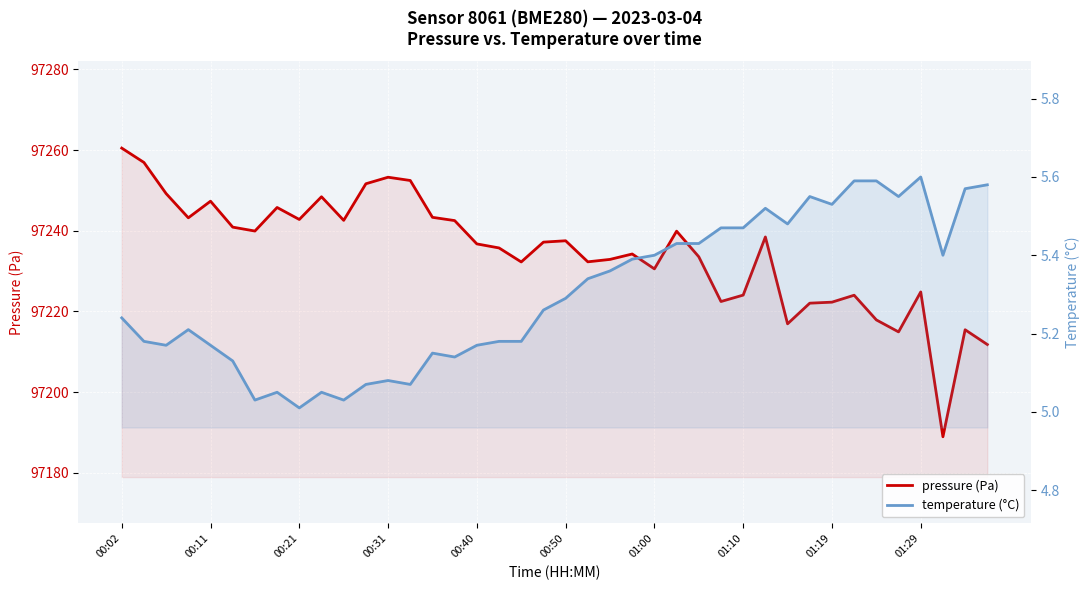

Which category has the highest value across all series?

00:02